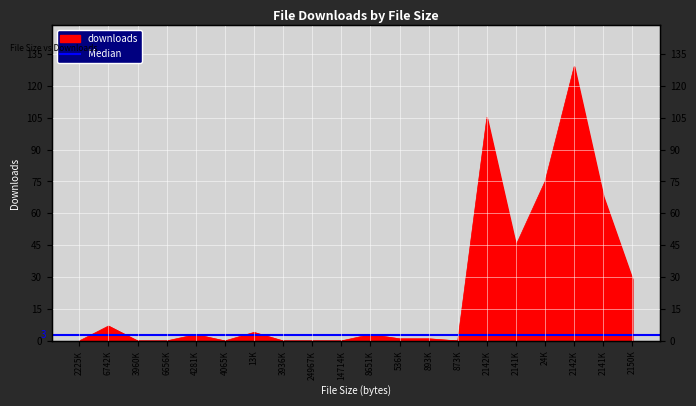

Which has a higher value, 2141K or 14714K?

2141K